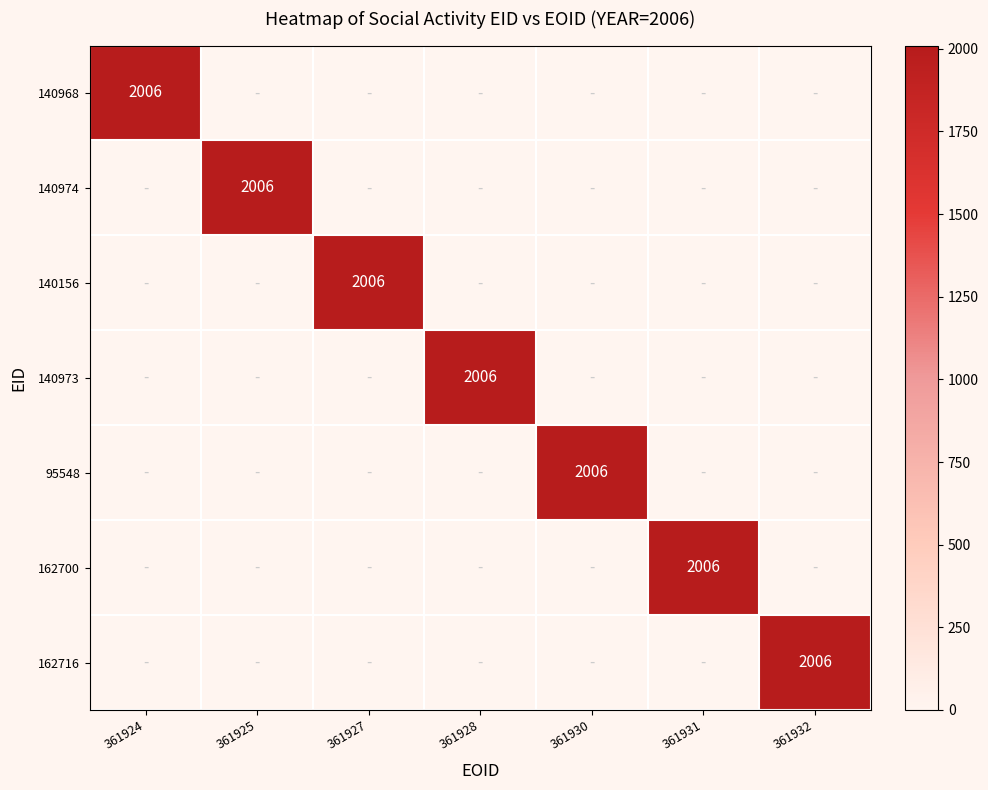

Is it true that 140974 equals 2831 at 361925?

False